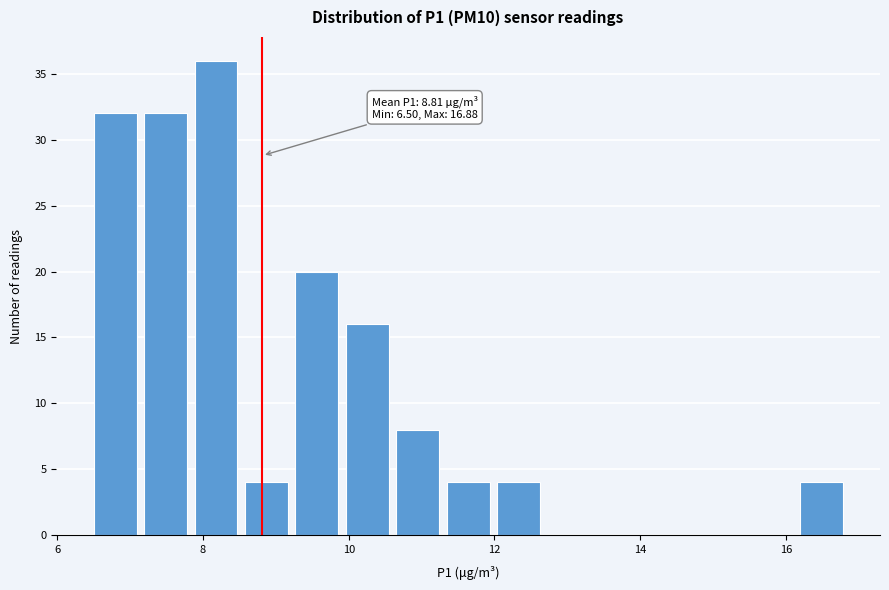

Read against the x-axis, roughly where is the centre of the tallest bar?

8.2